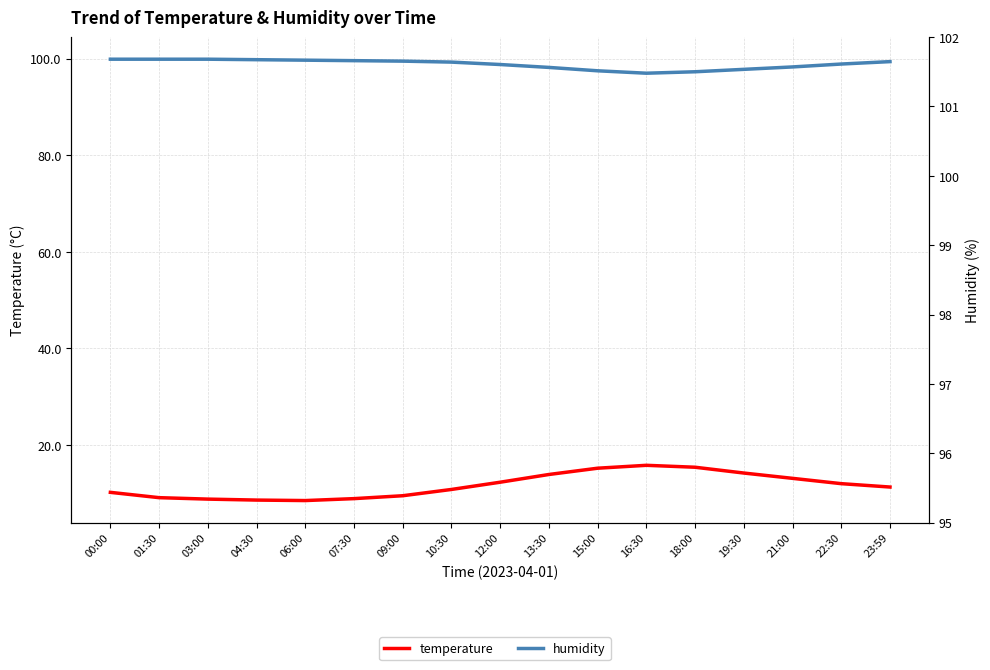

True or false: temperature and humidity cross at least once.

False